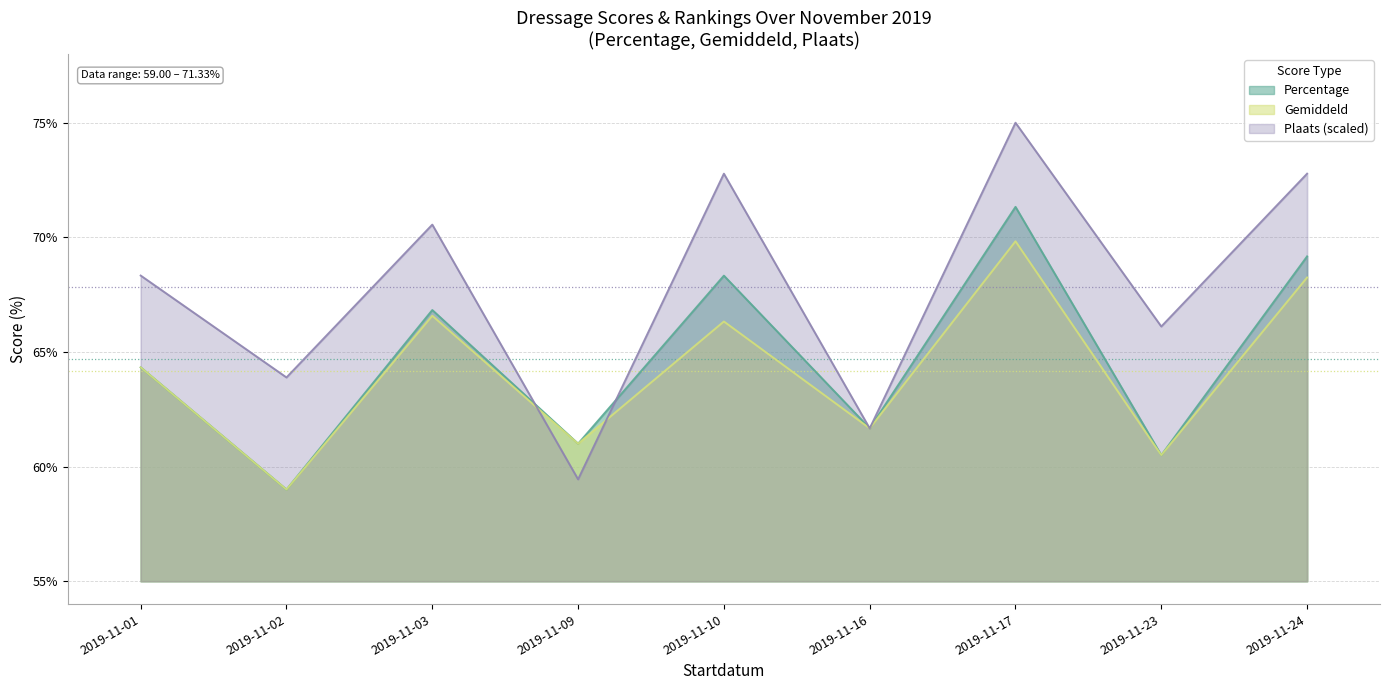

List the labels in order of Percentage value, largest first.

2019-11-17, 2019-11-24, 2019-11-10, 2019-11-03, 2019-11-01, 2019-11-16, 2019-11-09, 2019-11-23, 2019-11-02